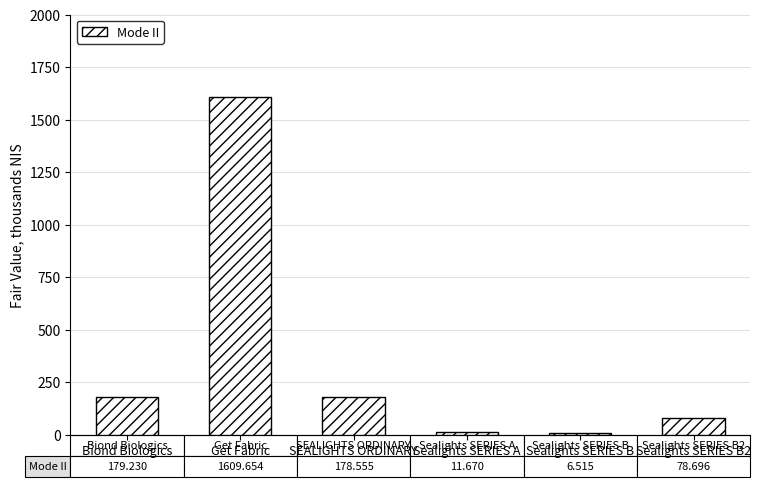

How many data points does each series have?

6